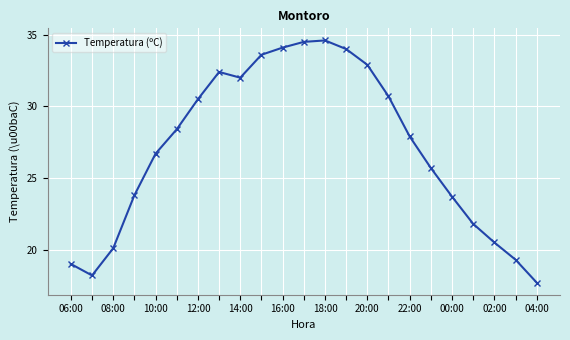

True or false: the data has more than 1 interior local peaks.

True